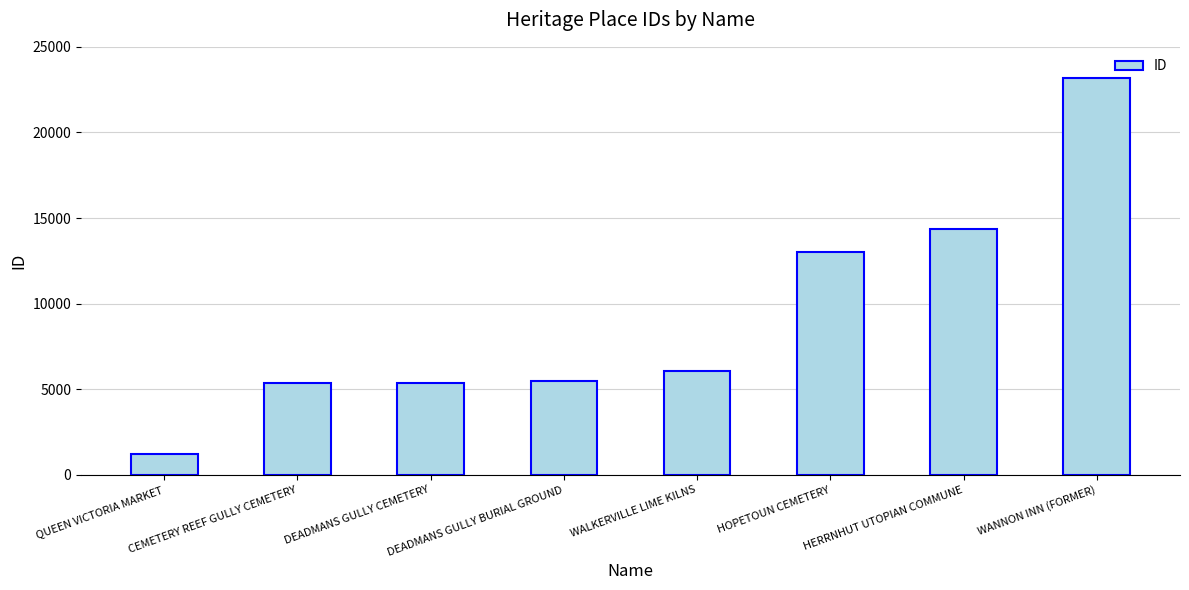

What is the difference between the values at CEMETERY REEF GULLY CEMETERY and HOPETOUN CEMETERY?

7635